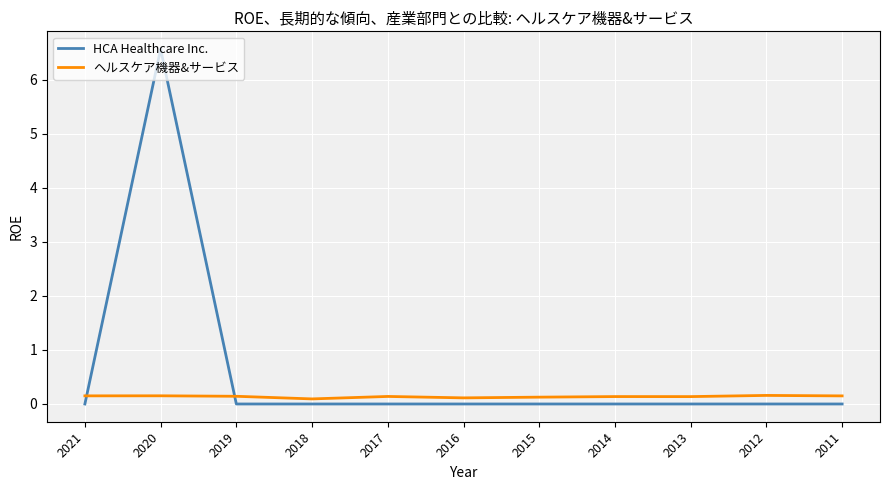

True or false: HCA Healthcare Inc. has a value of 4.1 at 2011.

False